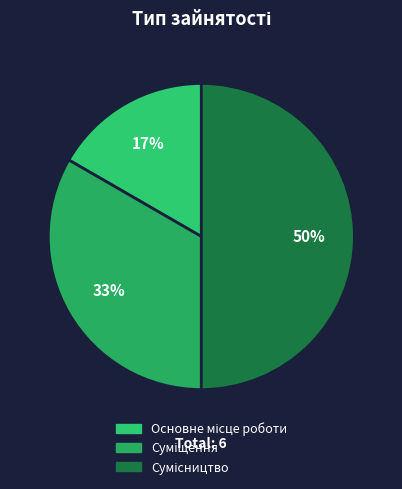

Which slice is the largest?

Сумісництво